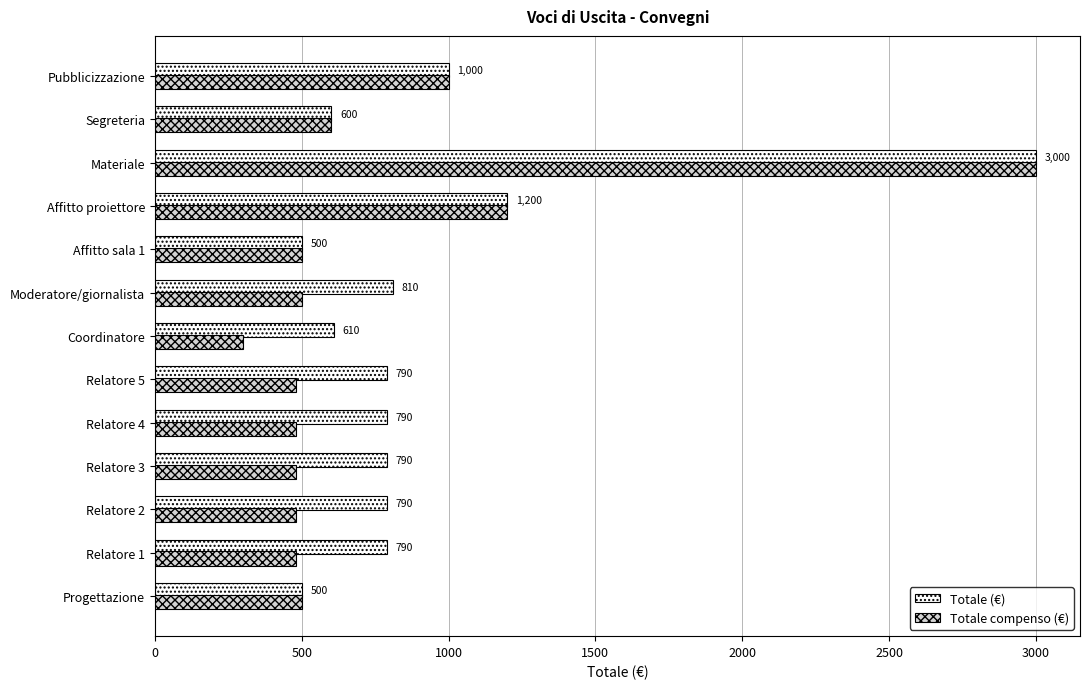

Is it true that Totale compenso (€) equals 480 at Relatore 2?

True